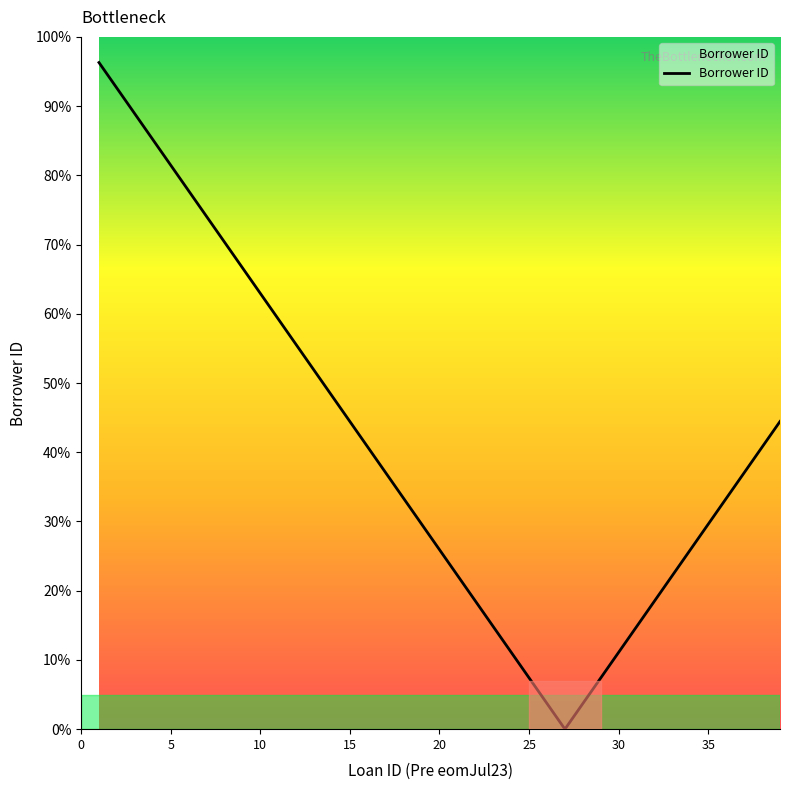

What is the greatest value displayed?

96.3